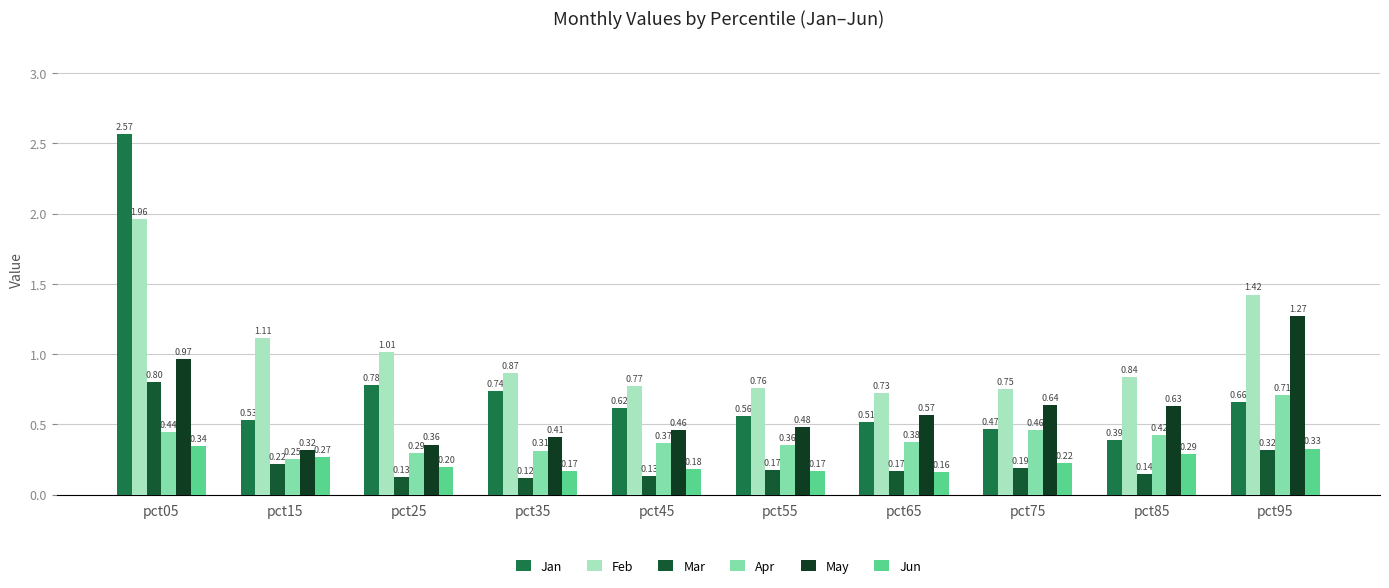

Does the chart contain any negative values?

No